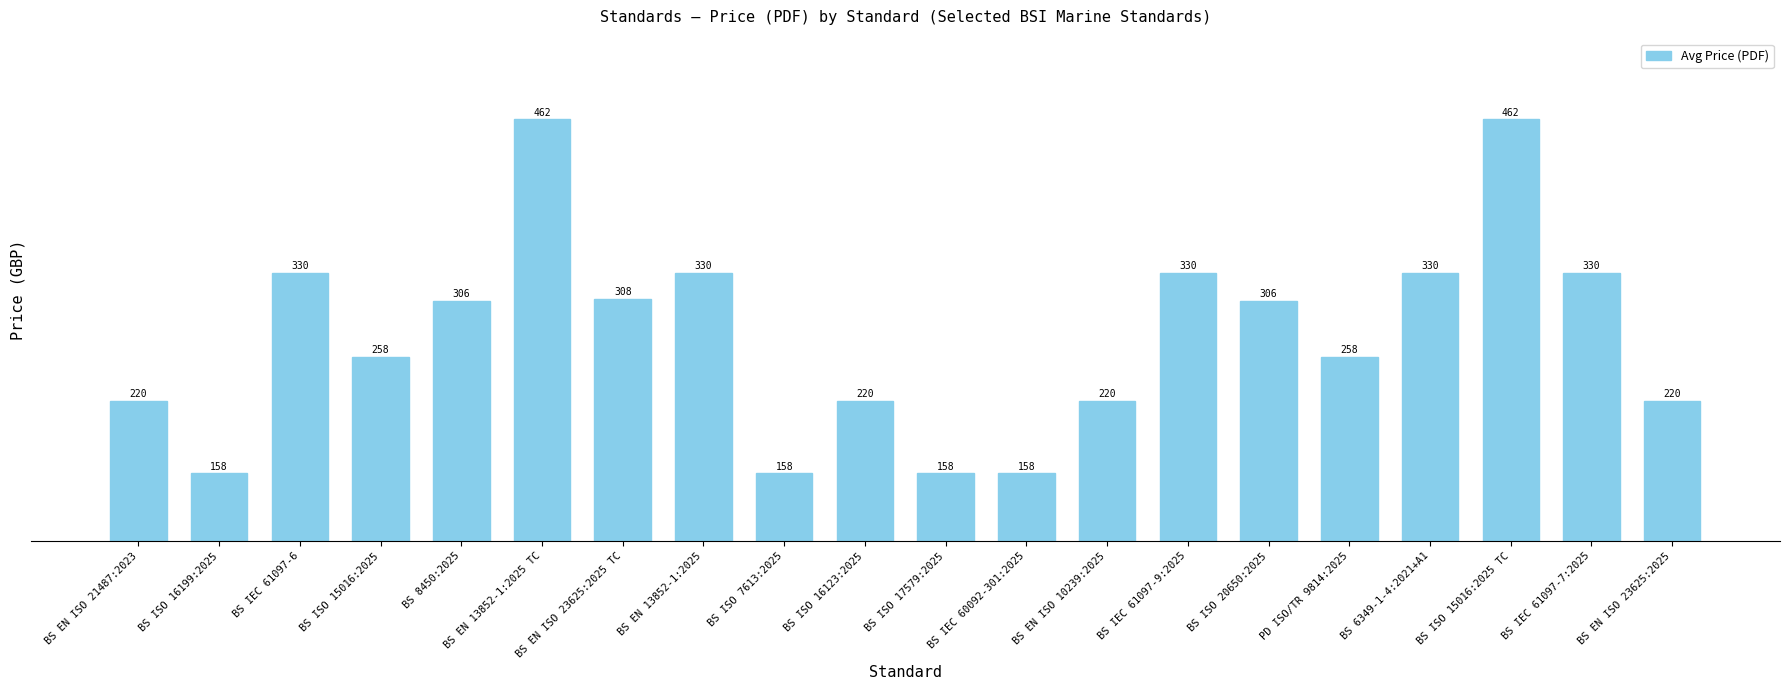

What is the smallest value displayed?

158